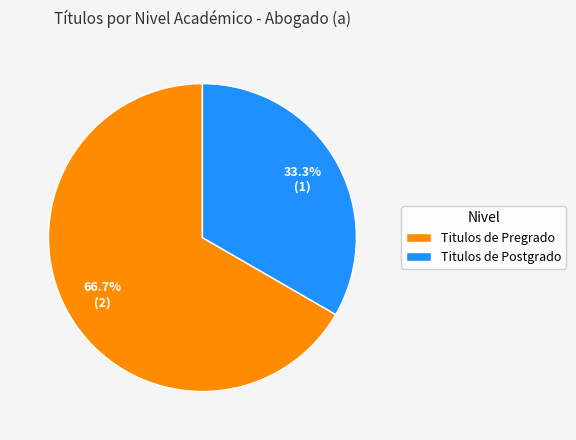

What percentage do Titulos de Pregrado and Titulos de Postgrado together represent?

100.0%